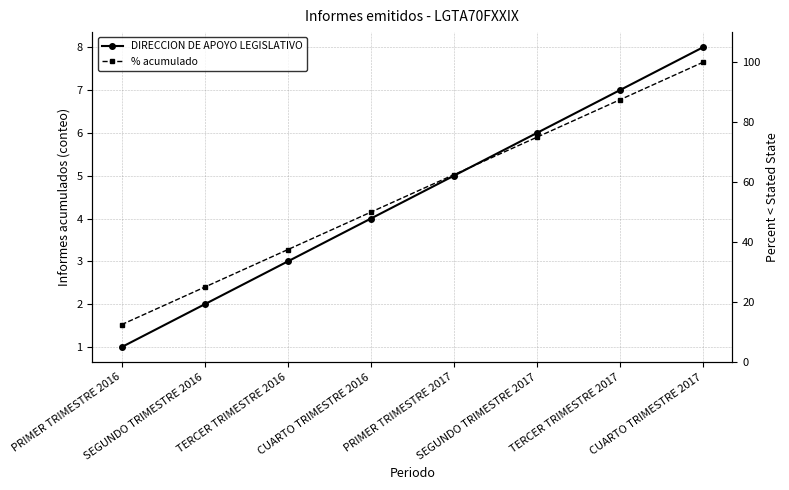

The value of % acumulado at TERCER TRIMESTRE 2017 is 87.5. True or false?

True